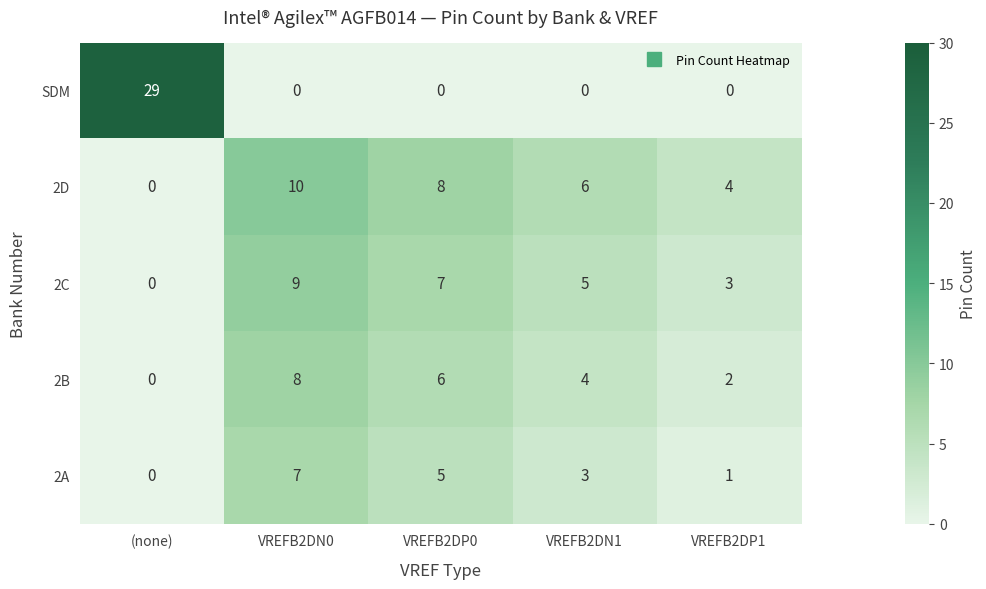

At which category is the sum across all series the highest?

VREFB2DN0